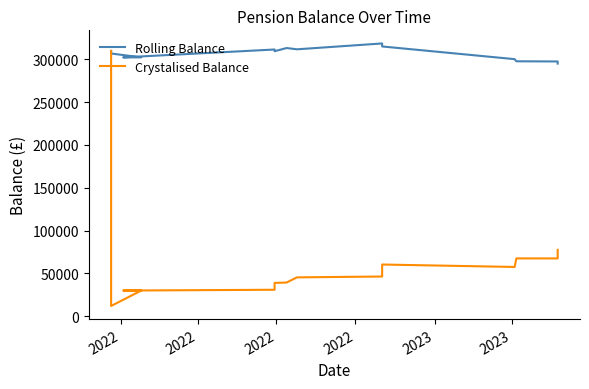

True or false: Crystalised Balance and Rolling Balance intersect in this chart.

False